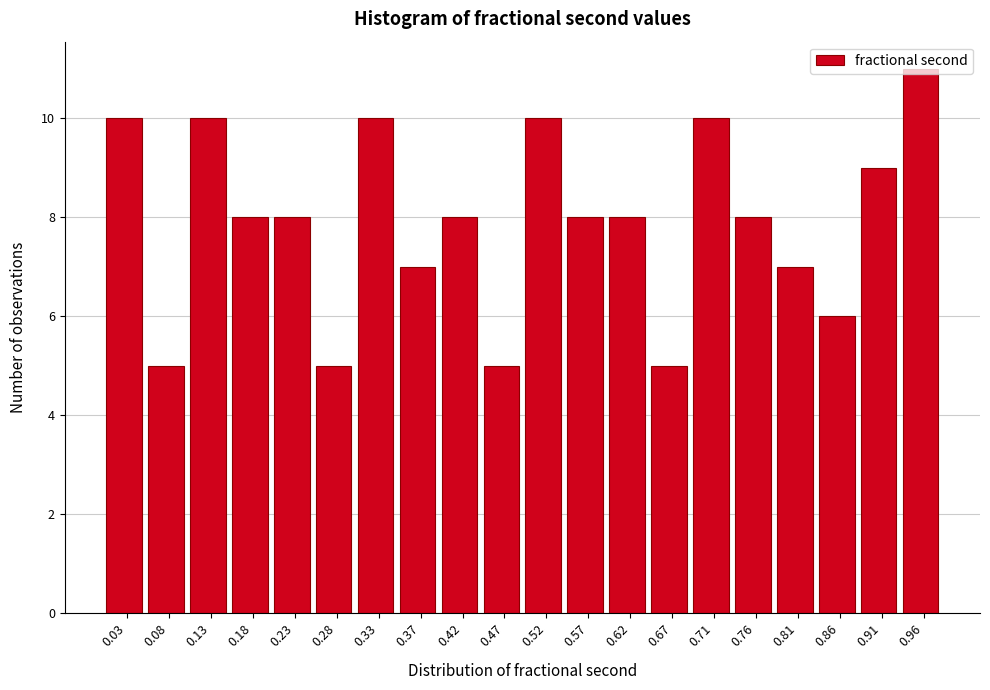

Reading left to right, transcribe this chart: for each bar, give the range it covers on the x-axis and its height. Neither the bar edges nor the heights are printed on the chart, so give them approximately, as read against the axes.

0.010 to 0.060: 10
0.060 to 0.105: 5
0.105 to 0.155: 10
0.155 to 0.205: 8
0.205 to 0.255: 8
0.255 to 0.300: 5
0.300 to 0.350: 10
0.350 to 0.400: 7
0.400 to 0.445: 8
0.445 to 0.495: 5
0.495 to 0.545: 10
0.545 to 0.595: 8
0.595 to 0.640: 8
0.640 to 0.690: 5
0.690 to 0.740: 10
0.740 to 0.785: 8
0.785 to 0.835: 7
0.835 to 0.885: 6
0.885 to 0.935: 9
0.935 to 0.980: 11